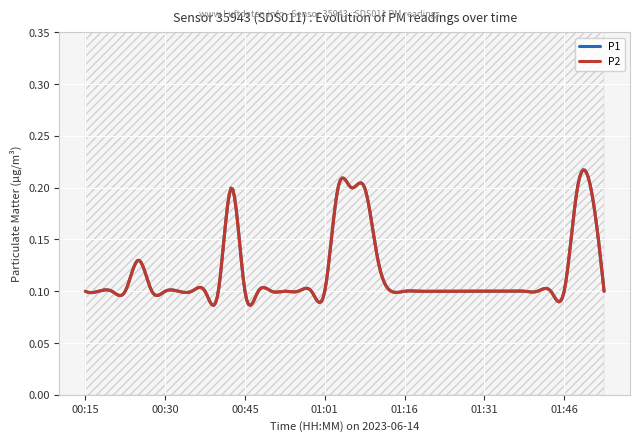

Rank the categories by P2 value from highest to lowest.

00:43, 01:03, 01:06, 01:09, 01:49, 01:51, 00:25, 01:11, 00:15, 00:18, 00:20, 00:23, 00:28, 00:30, 00:33, 00:35, 00:38, 00:40, 00:45, 00:48, 00:50, 00:53, 00:56, 00:58, 01:01, 01:14, 01:16, 01:19, 01:21, 01:24, 01:26, 01:29, 01:31, 01:34, 01:36, 01:39, 01:41, 01:44, 01:46, 01:54